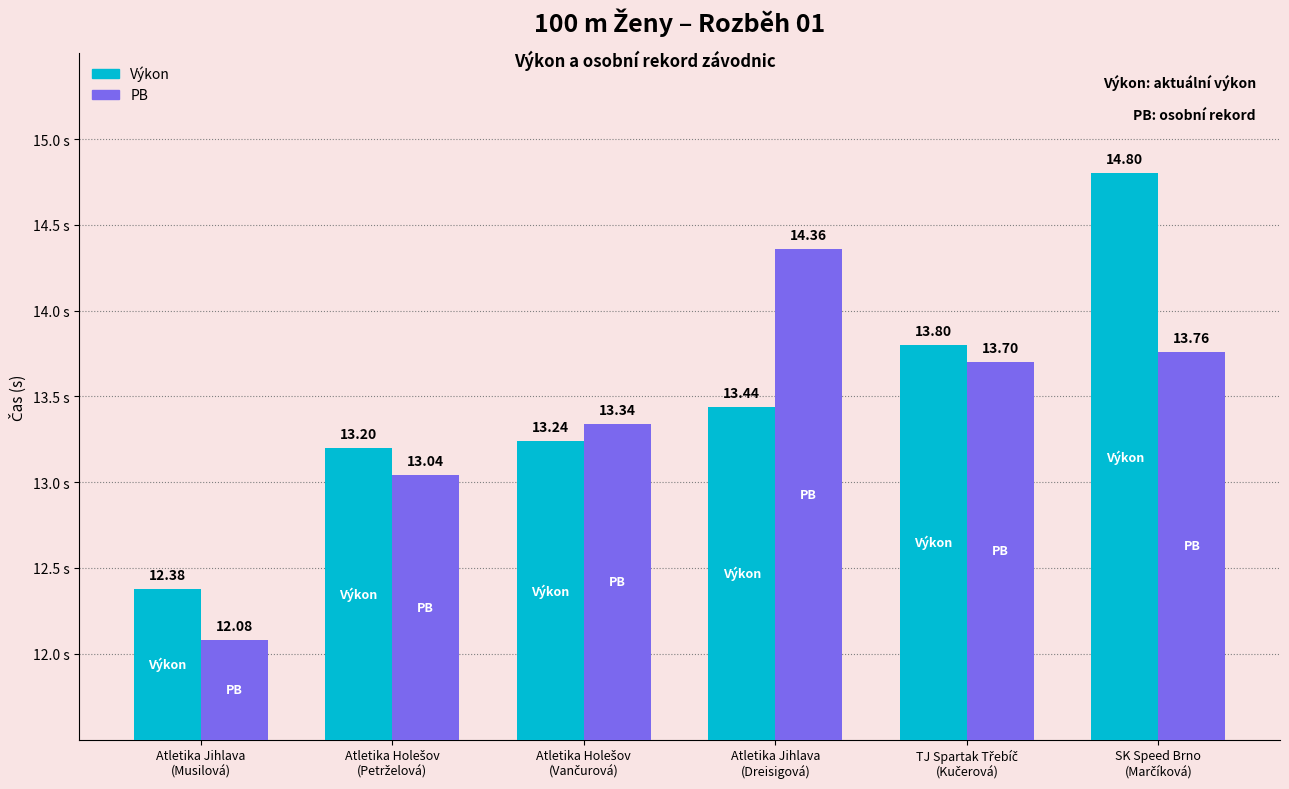

What is the difference between the second highest and minimum values in the PB series?

1.7